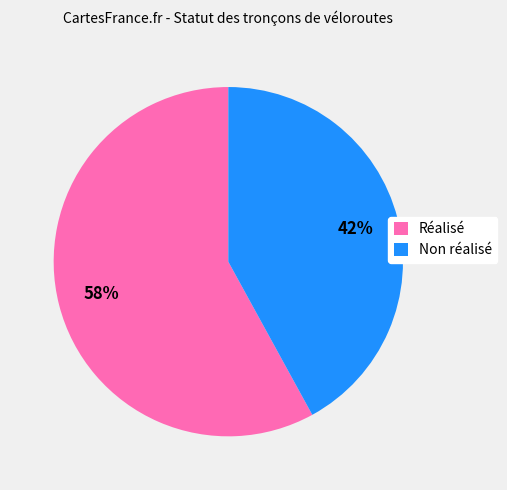

What percentage is the Non réalisé slice, to the nearest percent?

42%